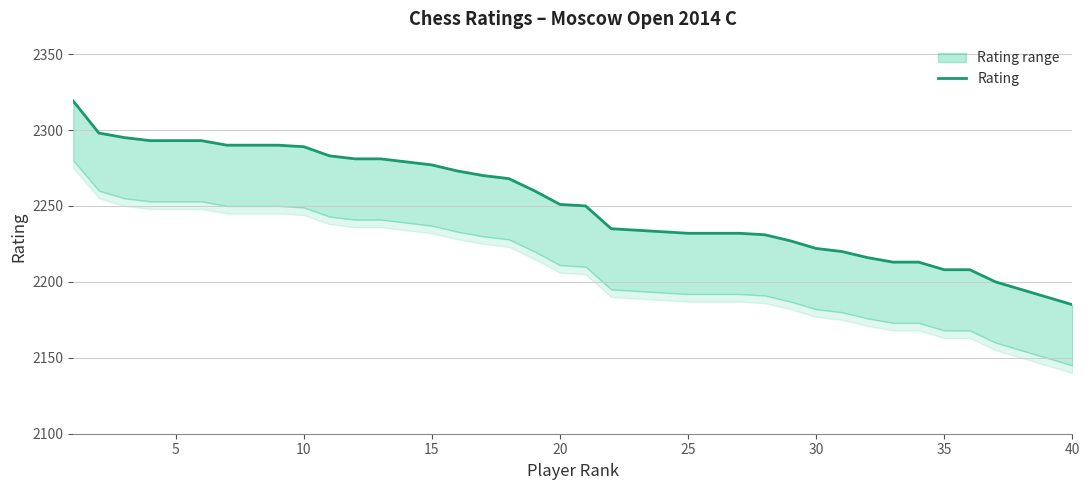

Reading left to right, what are all the values shown in this chart?

2319	2298	2295	2293	2293	2293	2290	2290	2290	2289	2283	2281	2281	2279	2277	2273	2270	2268	2260	2251	2250	2235	2234	2233	2232	2232	2232	2231	2227	2222	2220	2216	2213	2213	2208	2208	2200	2195	2190	2185